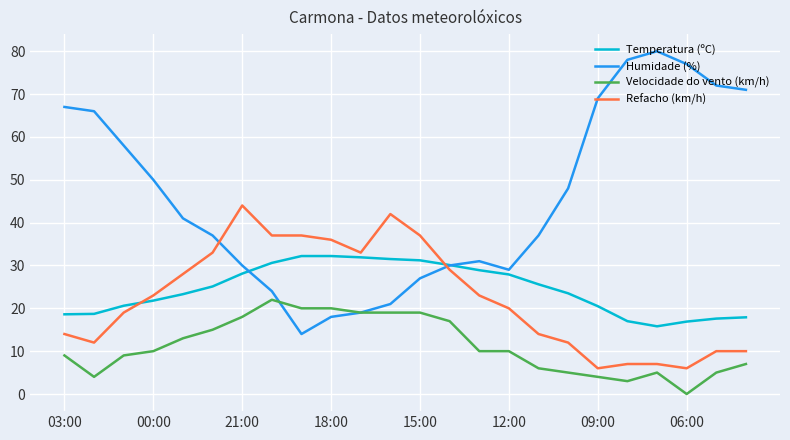

What is the greatest value displayed?

80.0